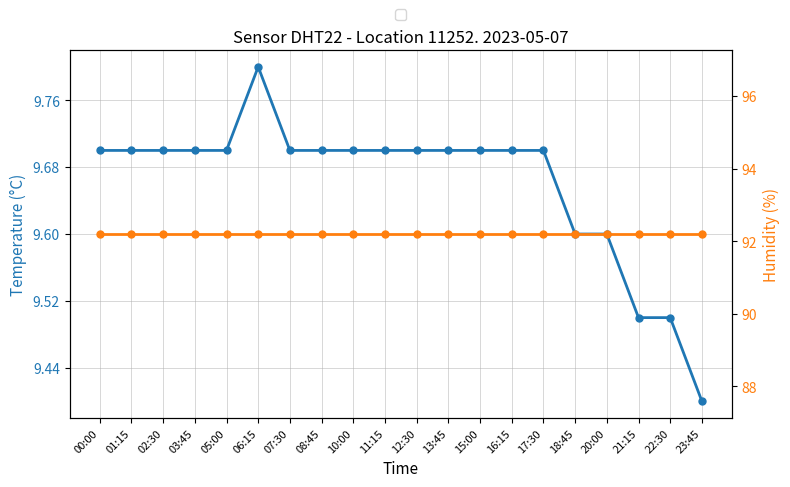

Which series has the largest total across all categories?

humidity